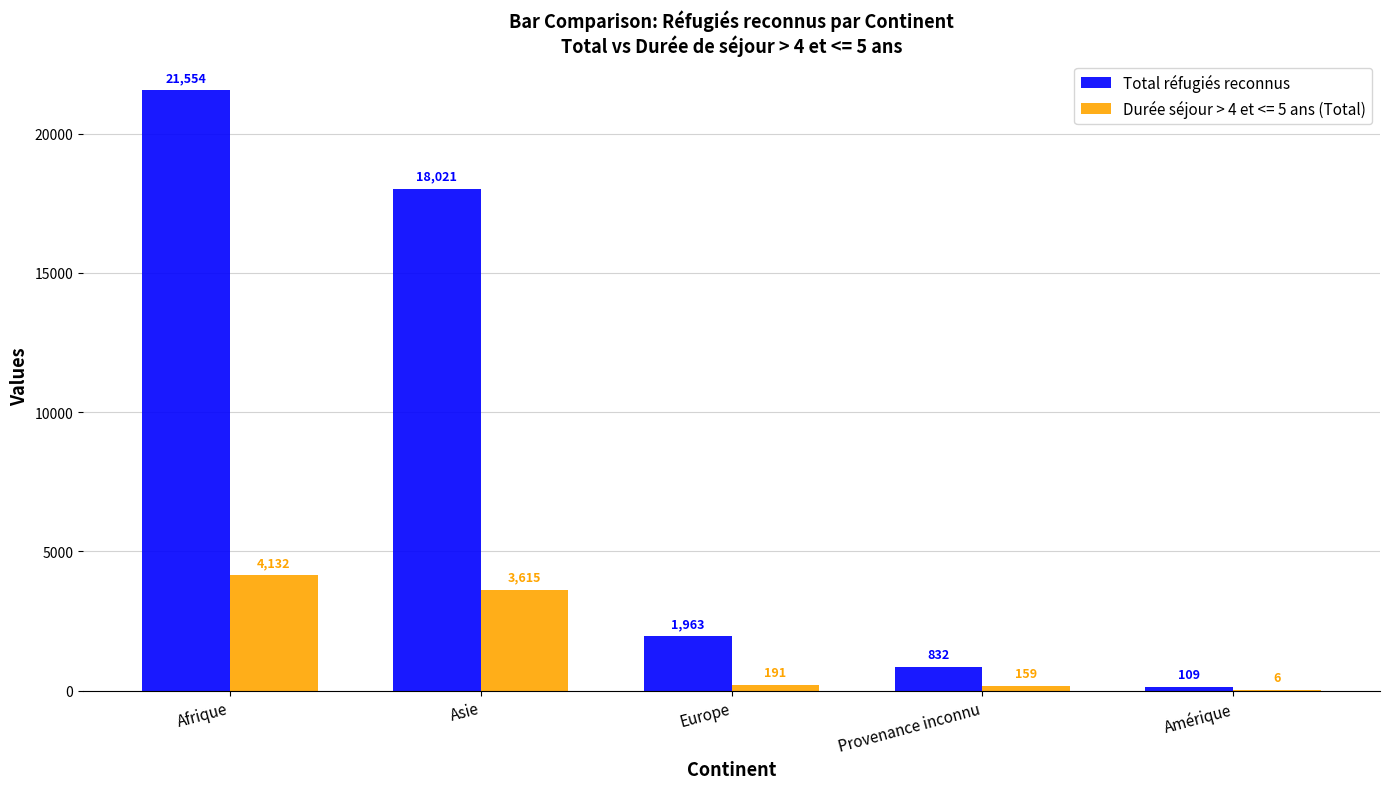

At which label does Durée séjour > 4 et <= 5 ans (Total) first exceed 191?

Afrique